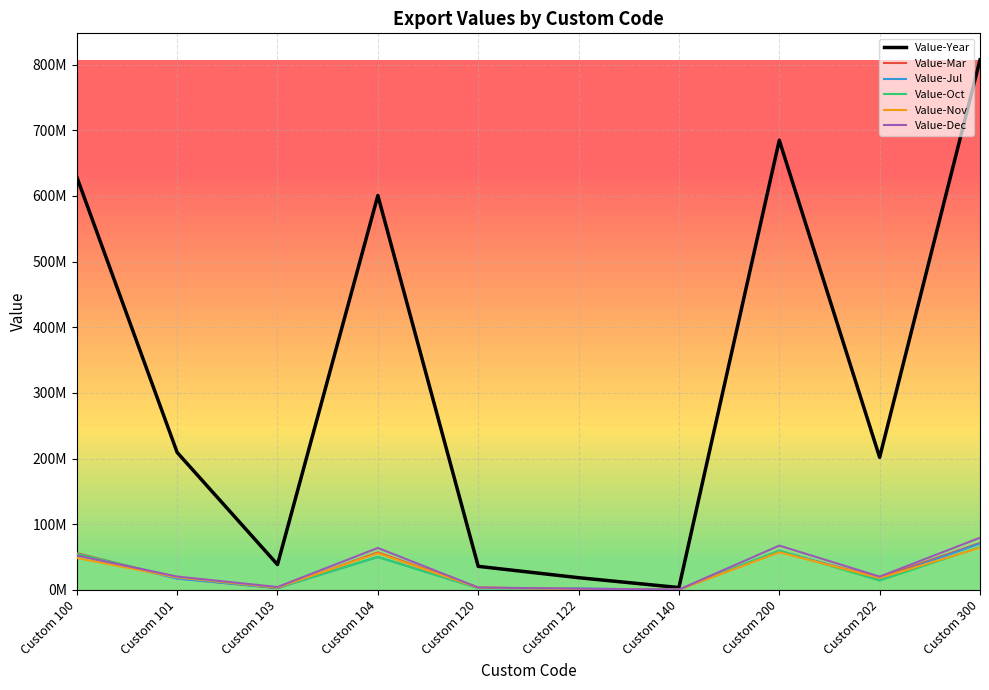

In Value-Jul, how many points are lower than both neighbors (excluding endpoints)?

3